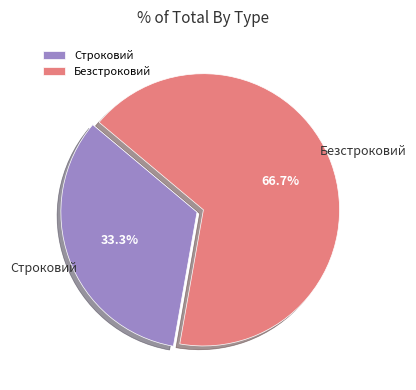

What is the largest slice in the pie chart?

Безстроковий